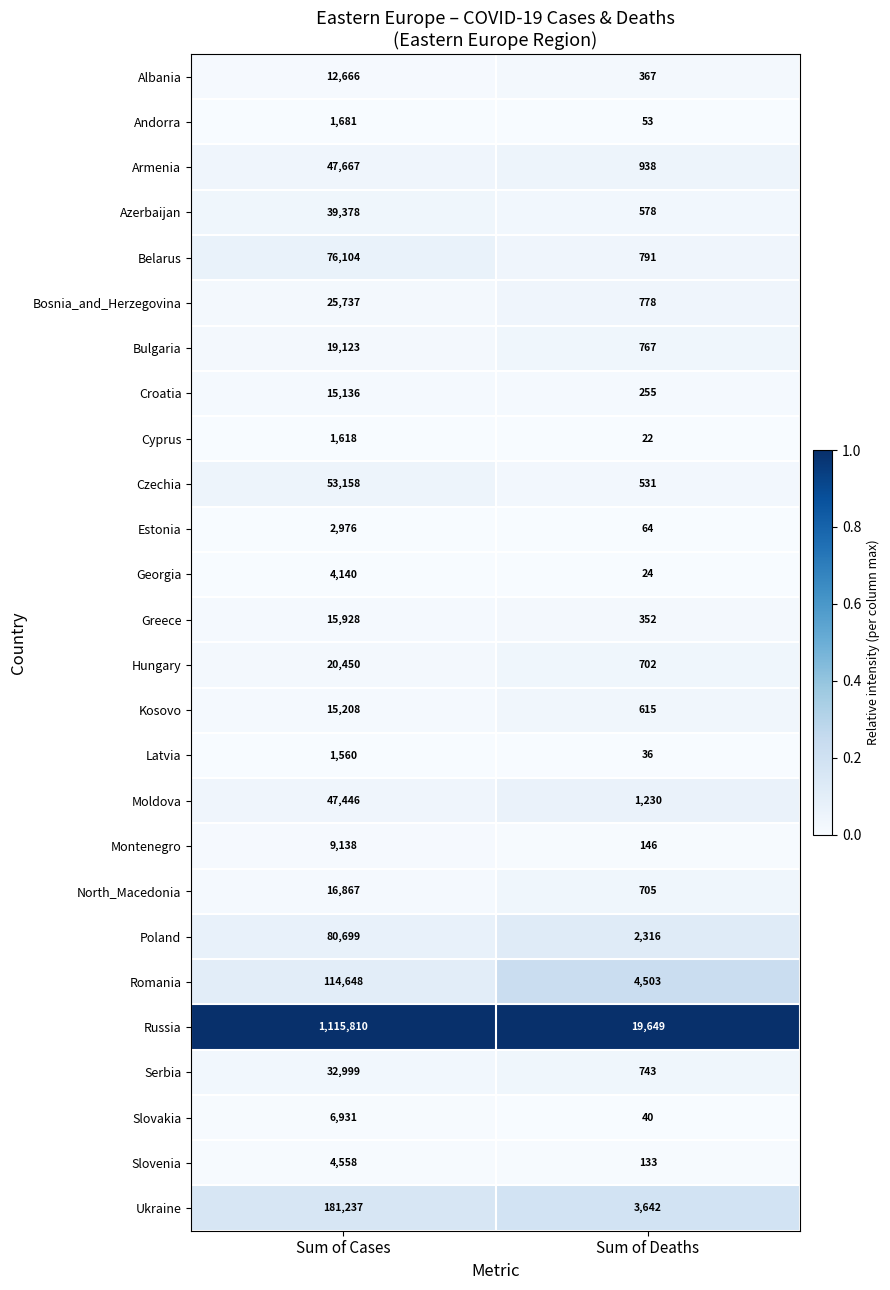

What is the difference between the maximum and minimum values in the Moldova series?

46216